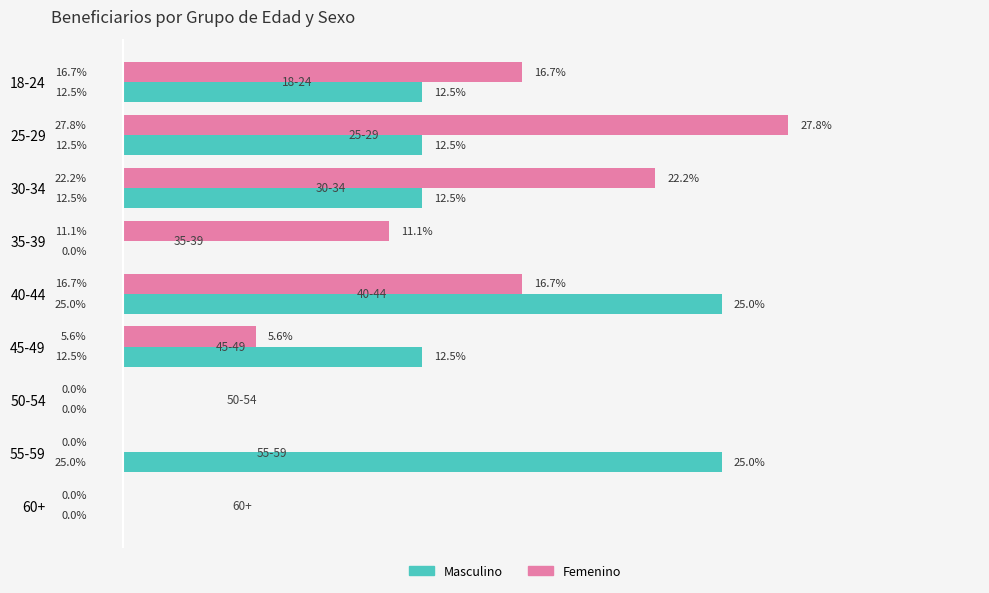

Which series changed the most between 25-29 and 60+?

Femenino